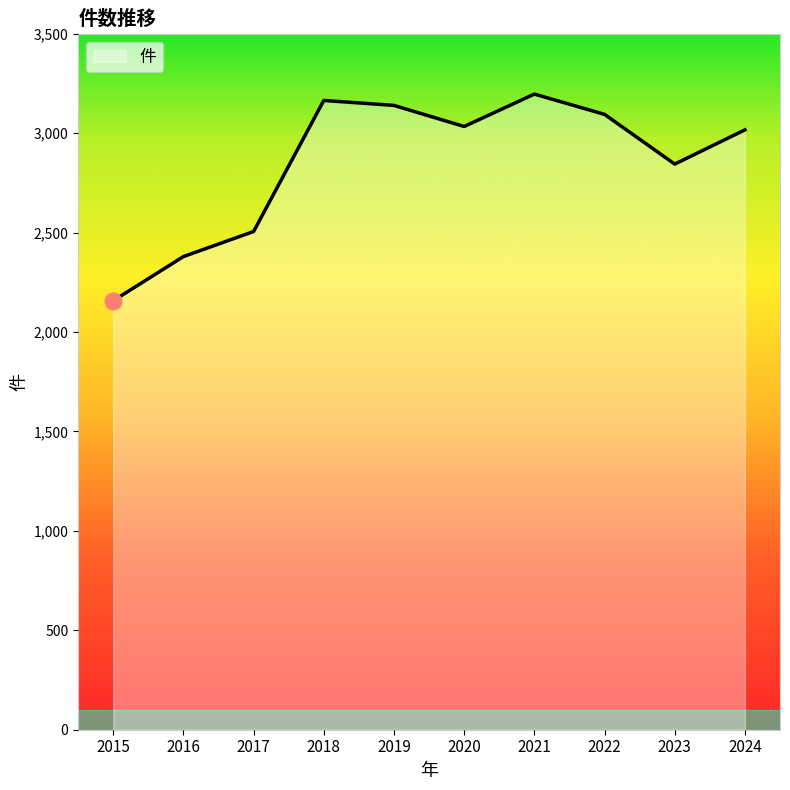

What is the ratio of the value at 2017 to the value at 2019?

0.8